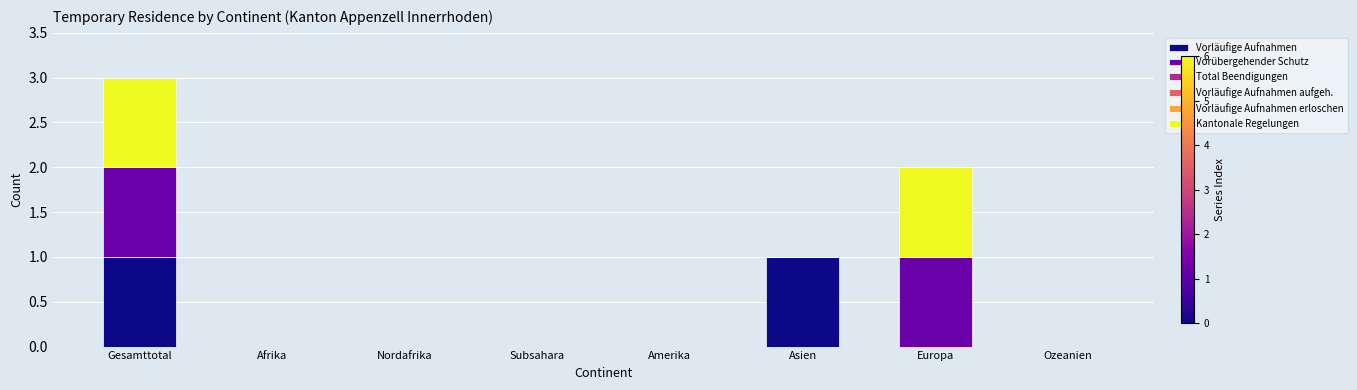

At which category is the sum across all series the highest?

Gesamttotal